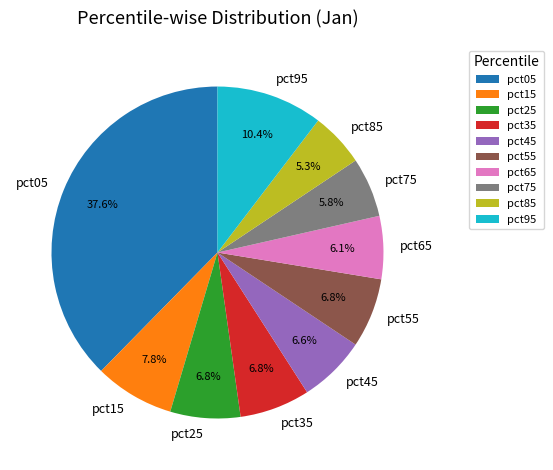

Does any single category account for the majority?

No